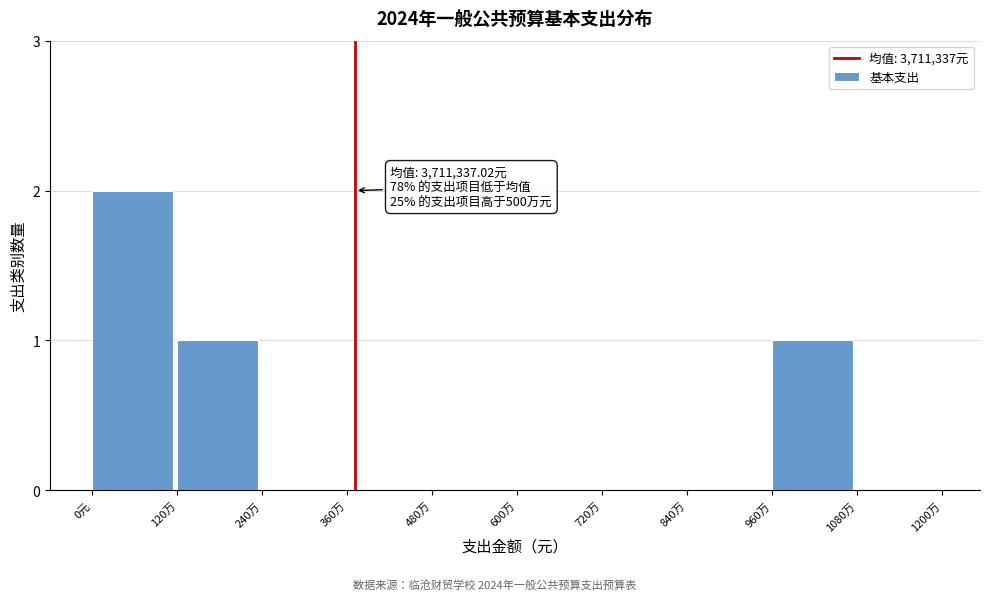

Reading left to right, list all the values displayed in this chart.

0元=2	120万=1	240万=0	360万=0	480万=0	600万=0	720万=0	840万=0	960万=1	1080万=0